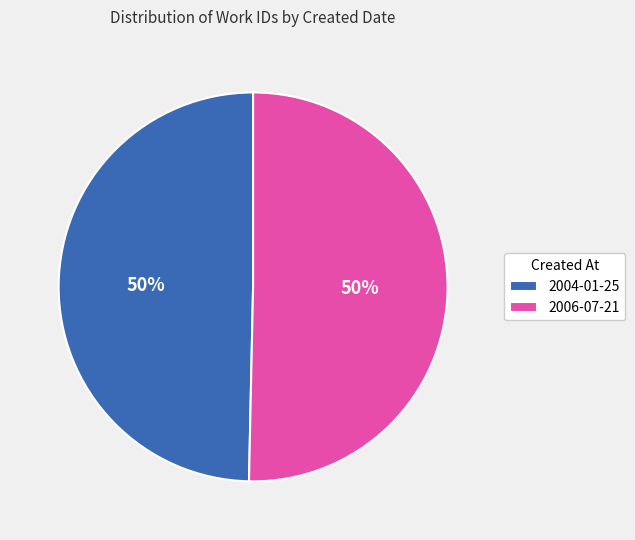

What percentage is the 2004-01-25 slice, to the nearest percent?

50%